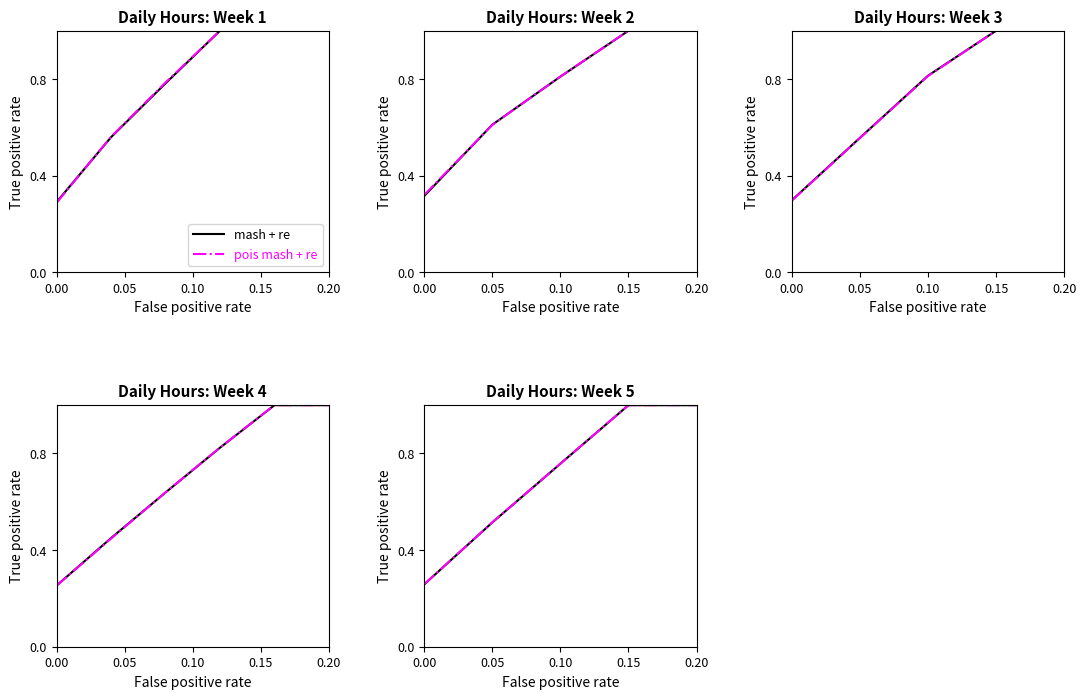

True or false: mash + re and pois mash + re intersect in this chart.

False